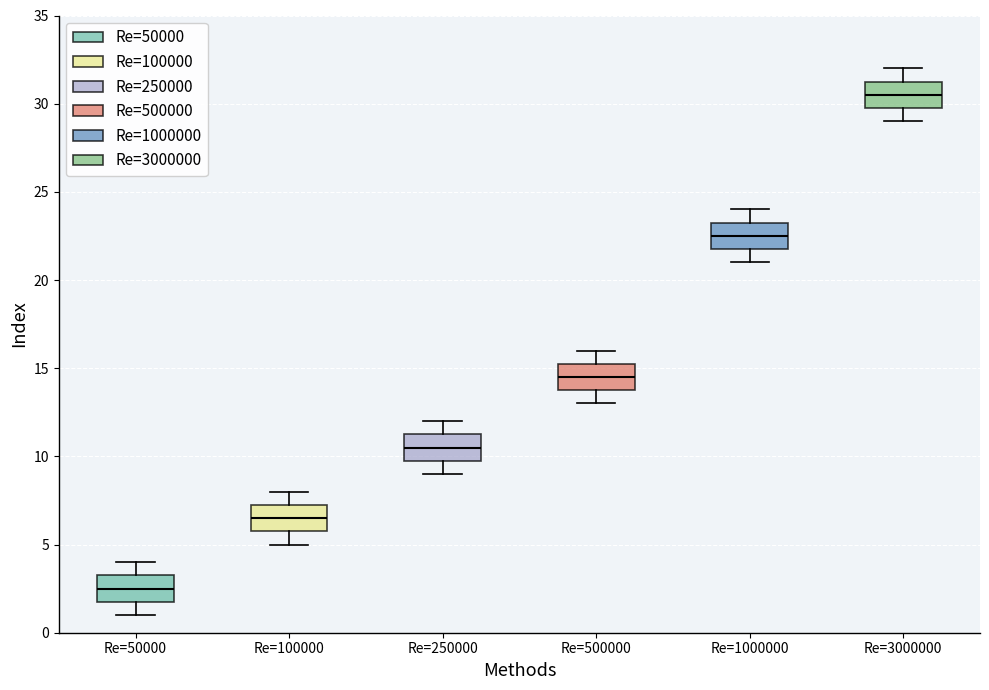

Where does the median line of the box for Re=250000 sit on the y-axis? The values are not printed on the chart, so give them approximately, as read against the axis.

10.5